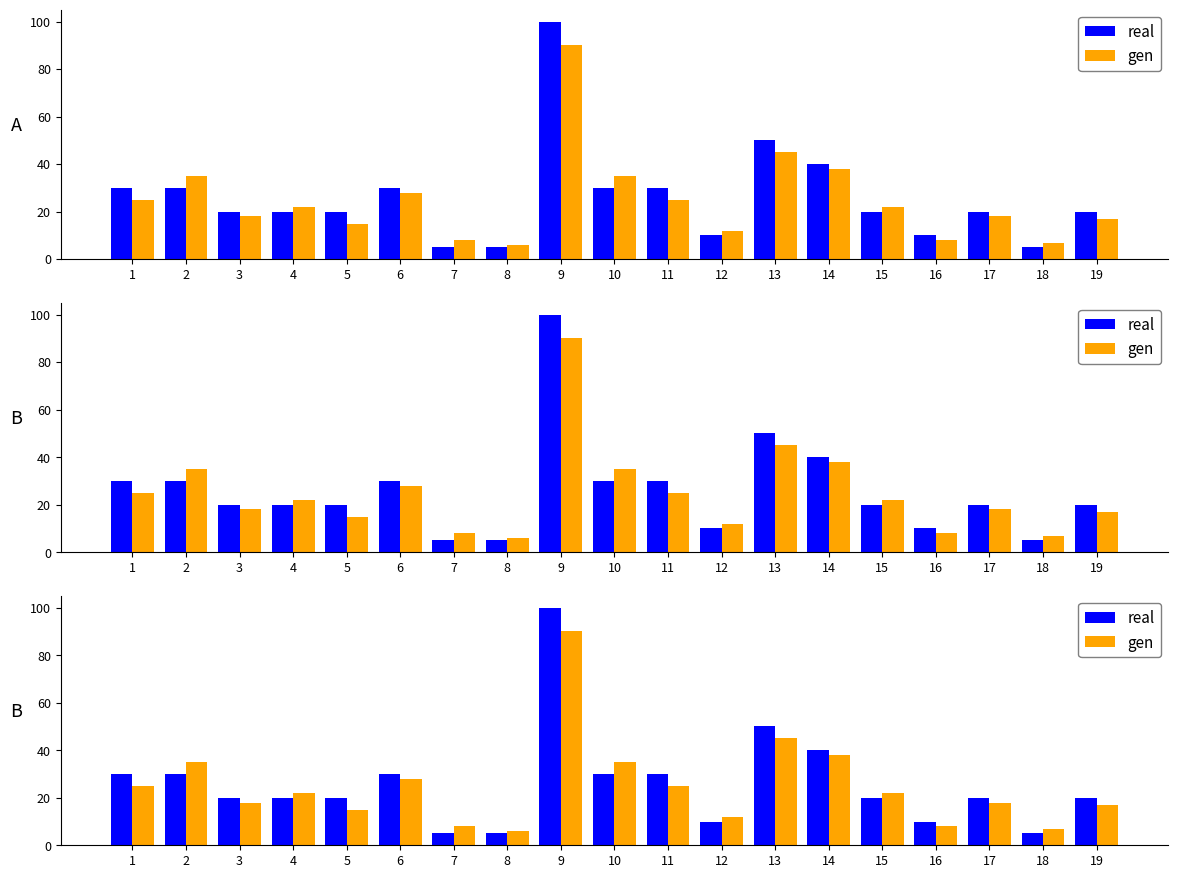

Is the value of real at 4 greater than the value of gen at 16?

Yes